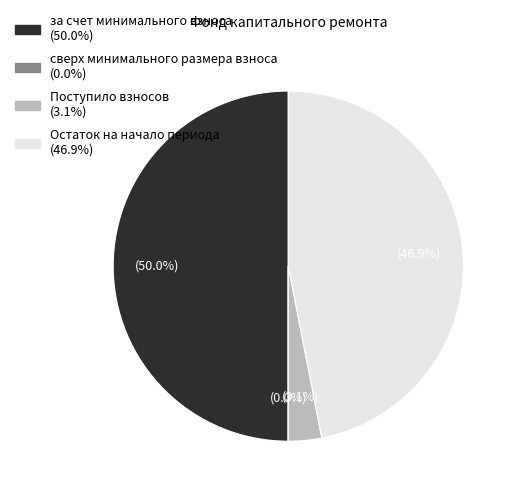

Which category has the biggest portion of the pie?

за счет минимального взноса